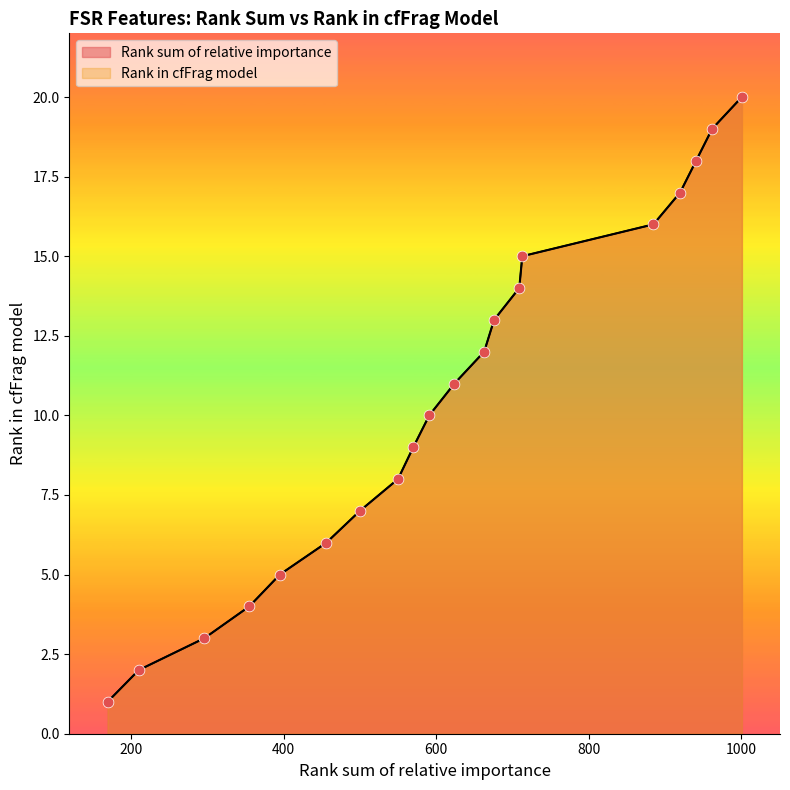

Which series has the largest total across all categories?

Rank in cfFrag model